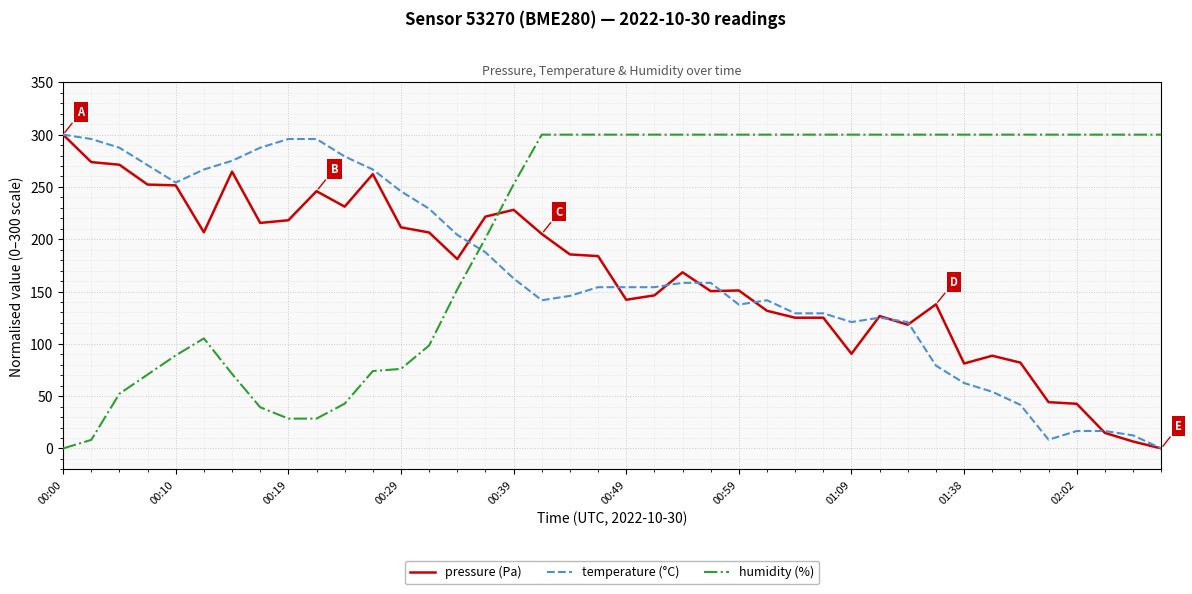

What is the highest value of the humidity (%) series?

300.0